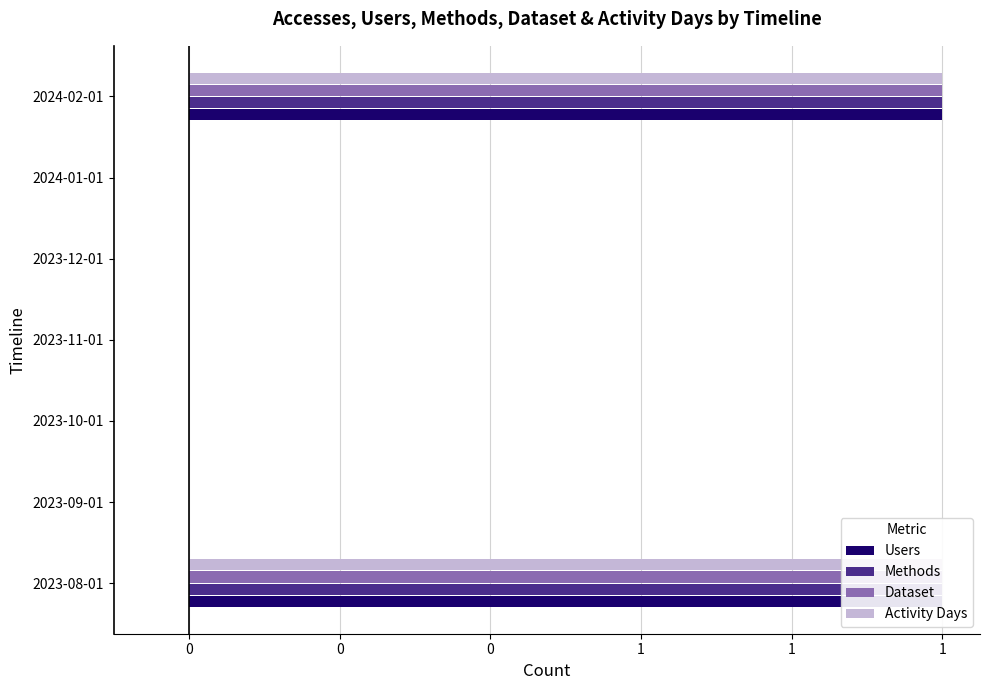

How many data points in Activity Days are above 0?

2